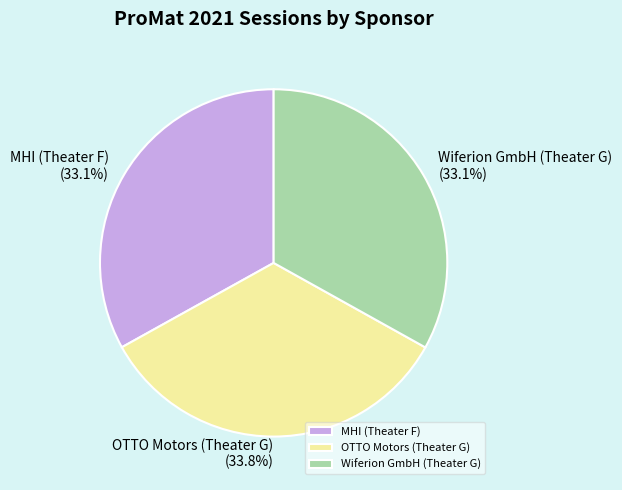

Is it true that OTTO Motors (Theater G) is 34% of the pie?

True